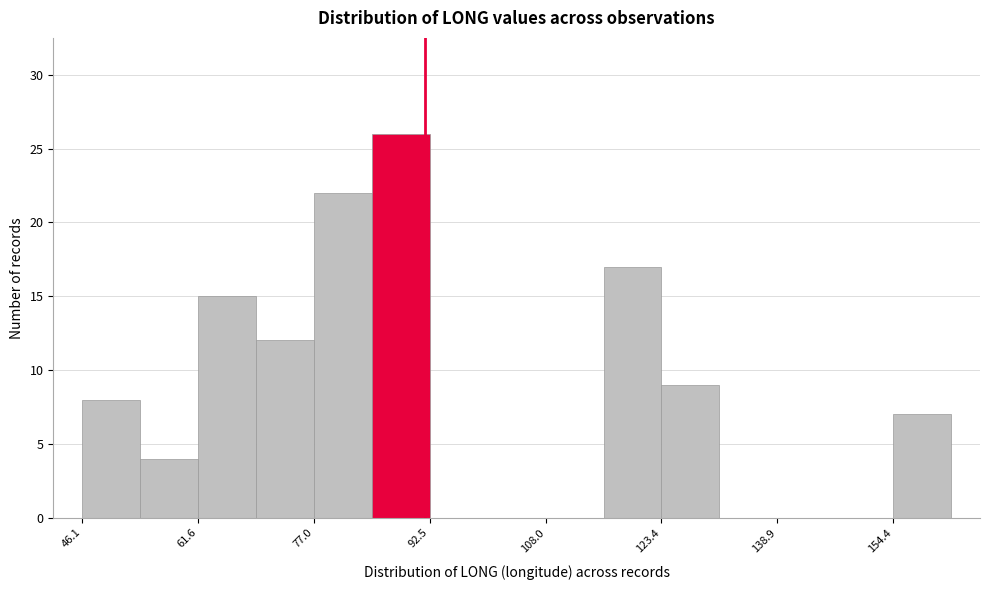

Around what value on the x-axis is the tallest bar? Give the approximate position of its centre, as read against the axis.

88